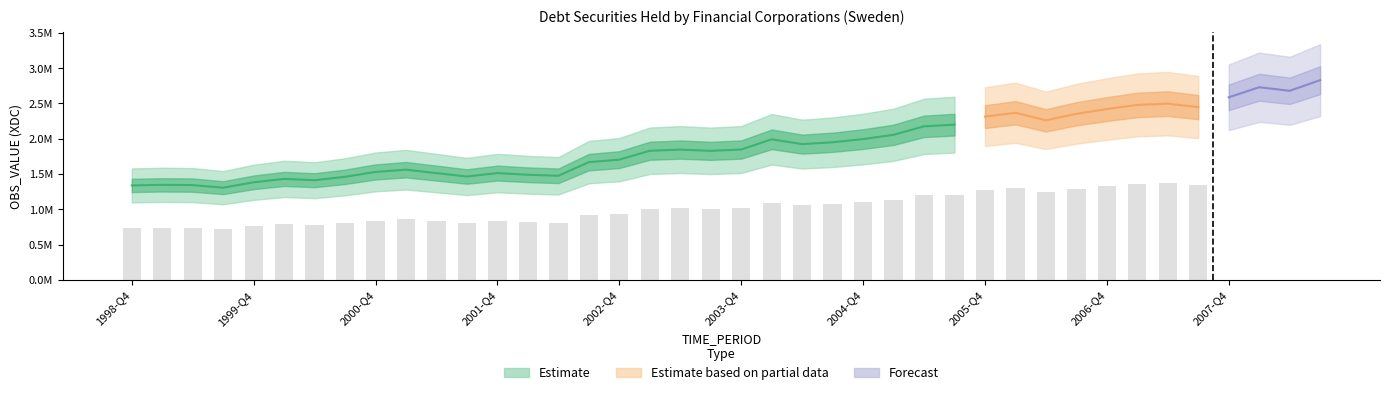

Reading left to right, extract all data points from this chart.

1338738	1346796	1343138	1306803	1382845	1430979	1412587	1460741	1529966	1561413	1513095	1465106	1513671	1489769	1475231	1668701	1703925	1829856	1846644	1828759	1847152	1992057	1923836	1950136	1995183	2056121	2175900	2199482	2313829	2368072	2261114	2353318	2420629	2479341	2497223	2448277	2586981	2729984	2679422	2830249